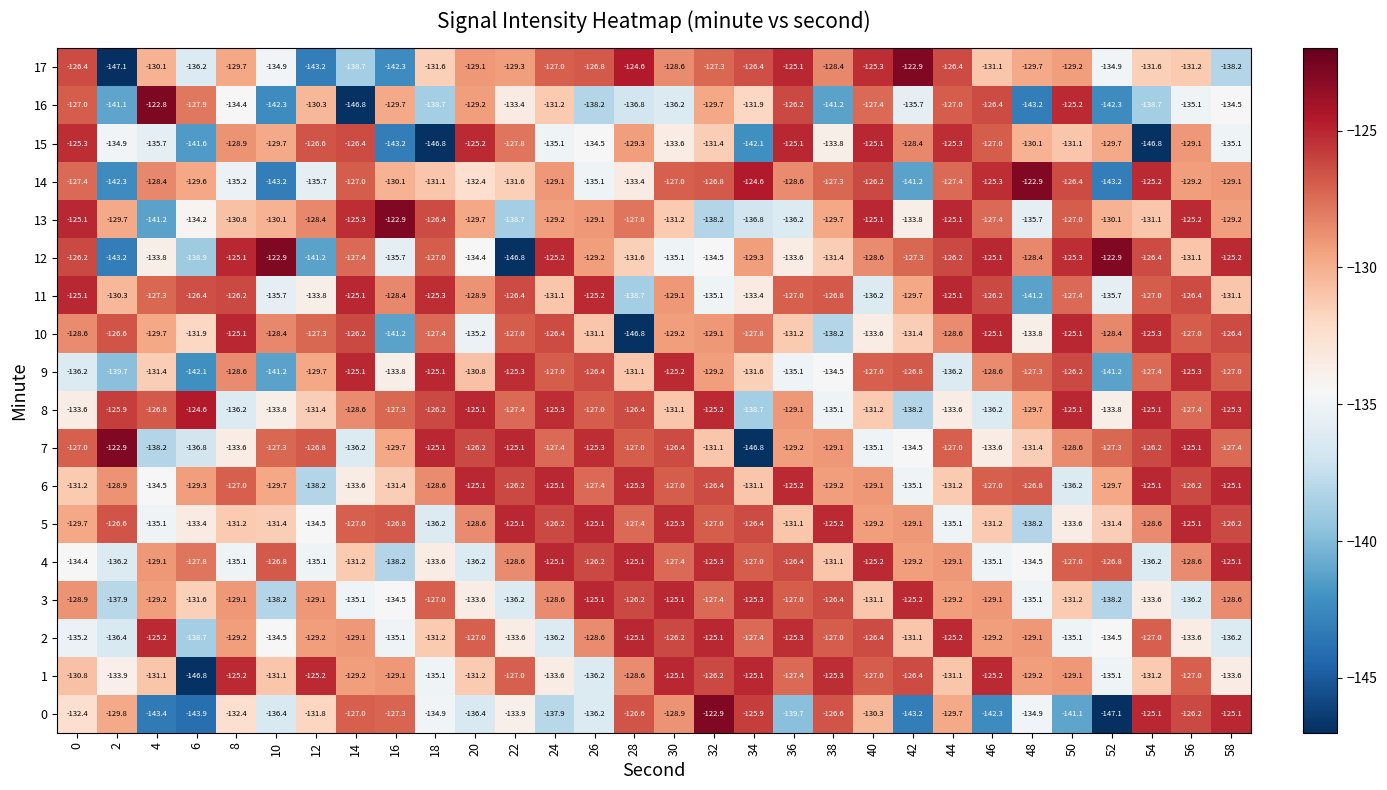

What is the spread (max minus min) of values at 46?

17.2